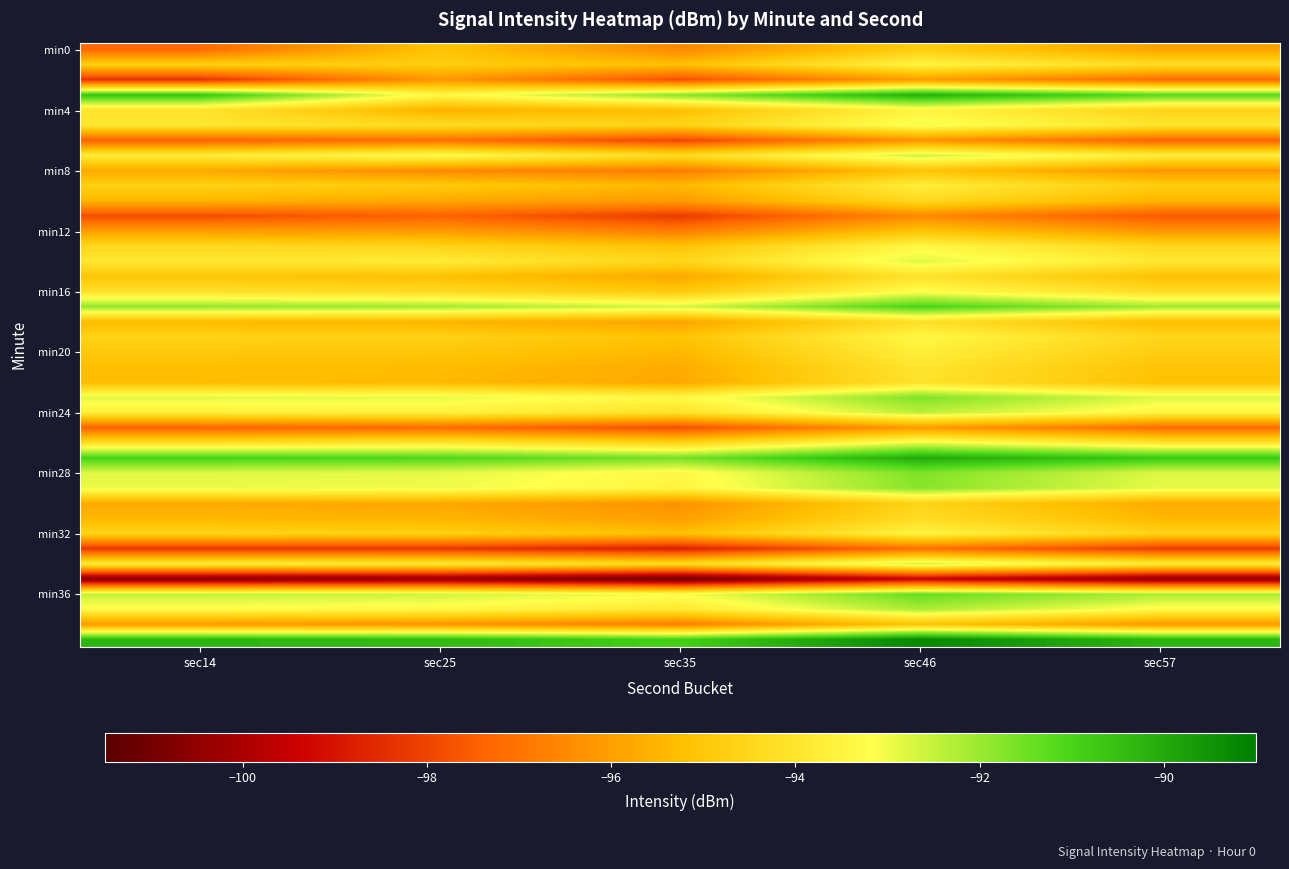

What is the total value across all series at sec46?

-3744.7